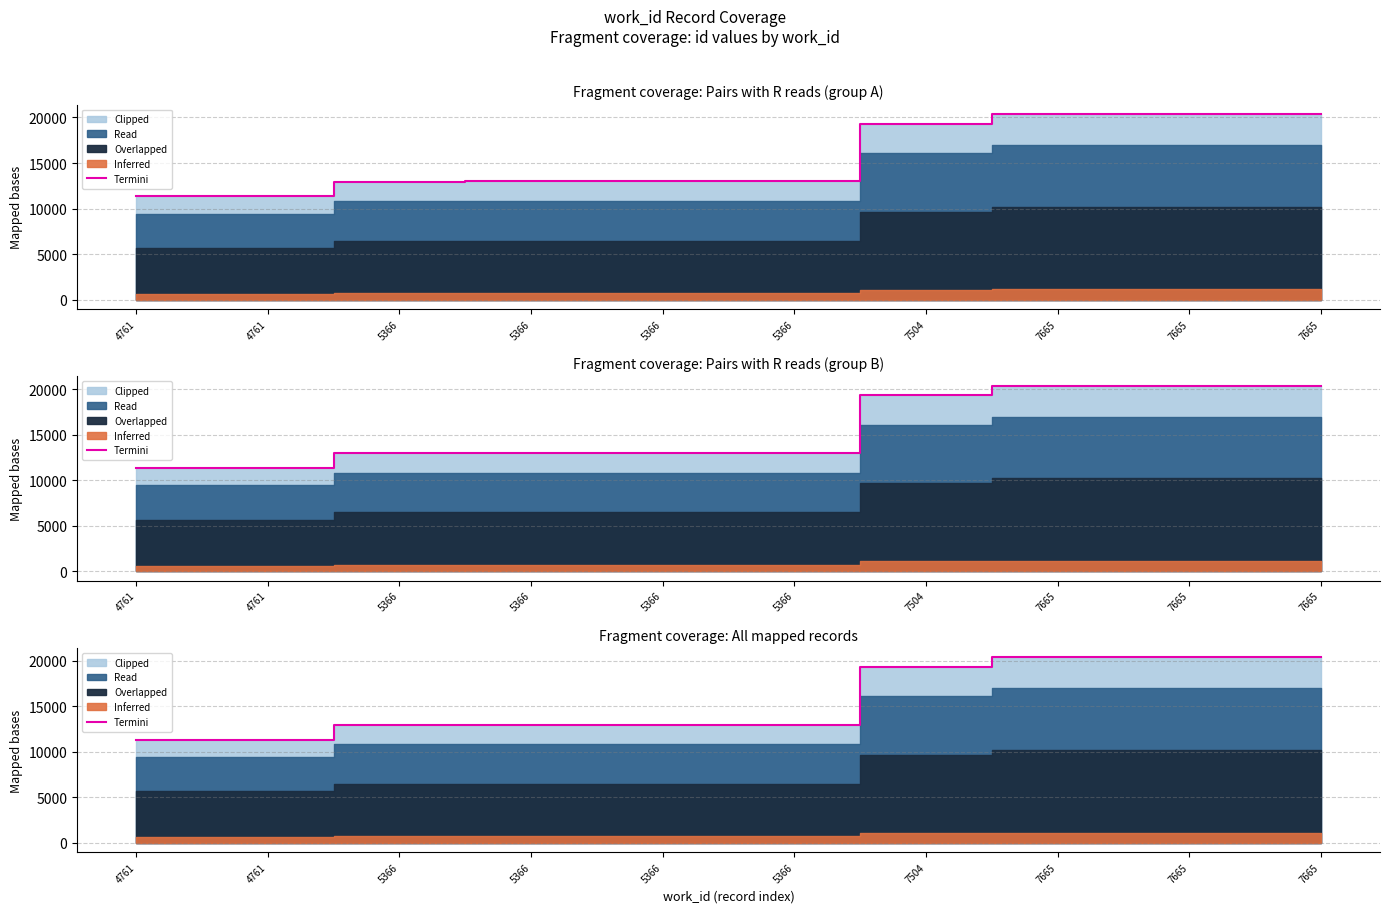

Where is the data nearest to the value 15858?

5366